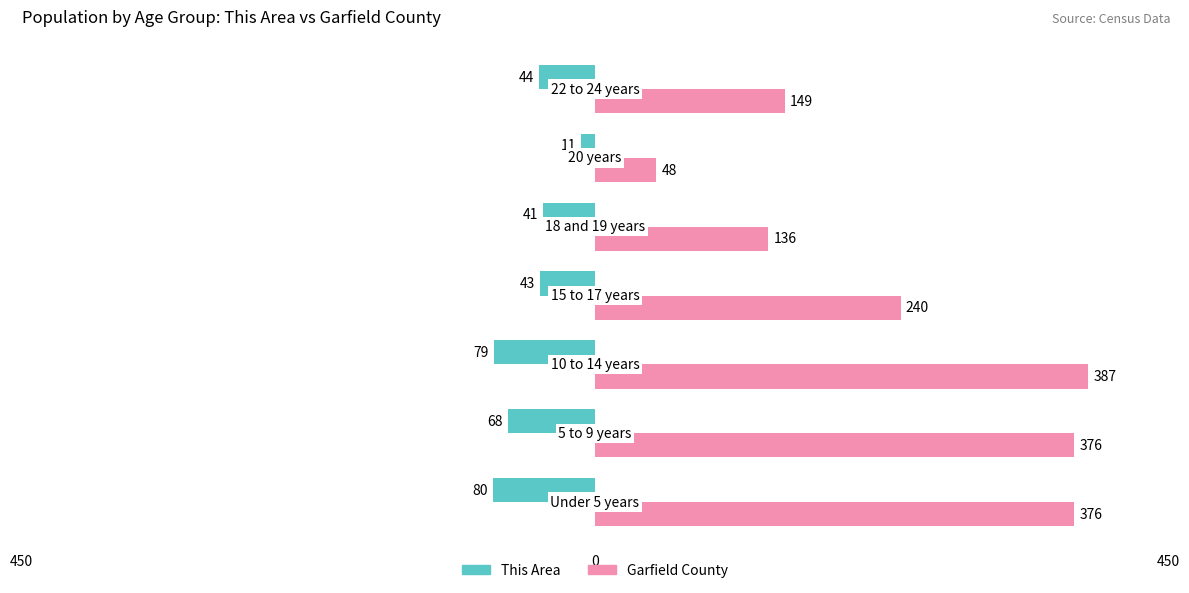

What are all the series names shown in the legend?

This Area, Garfield County